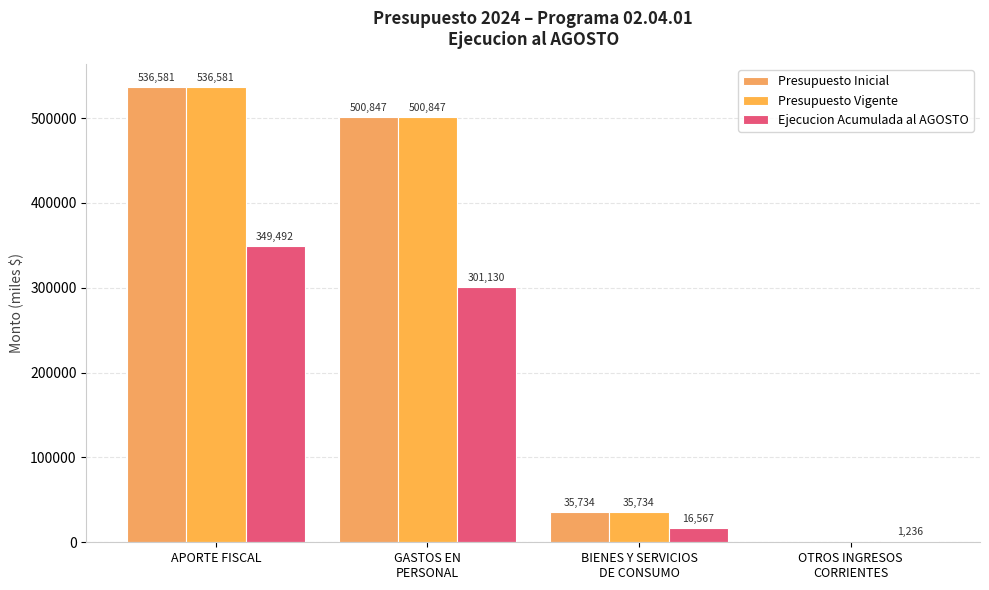

Does the chart contain stacked bars?

No